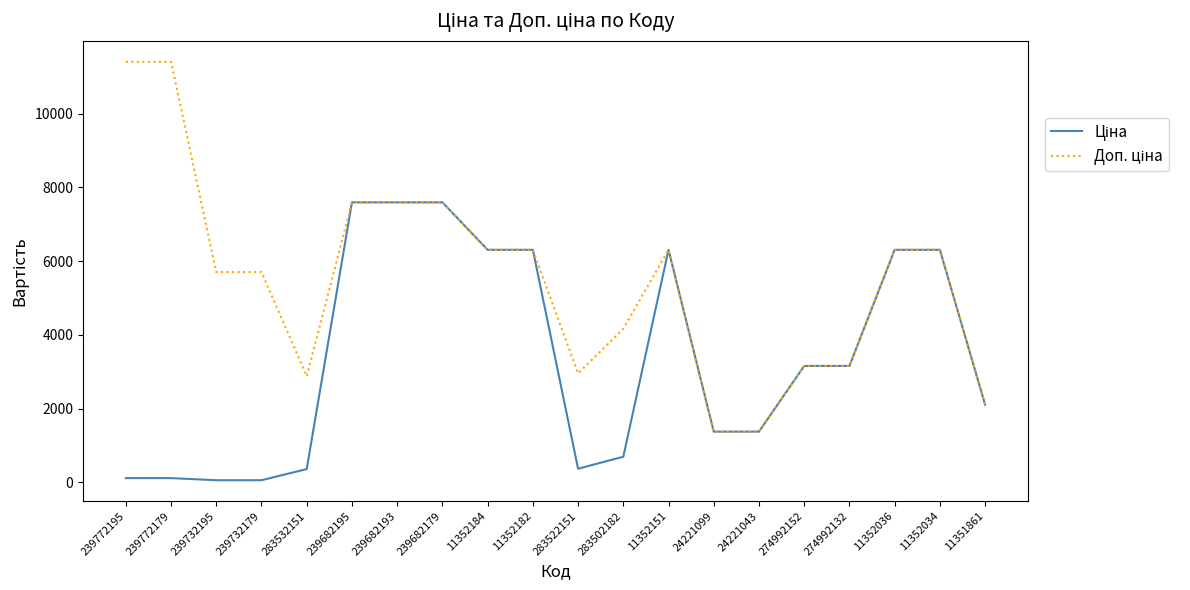

What is the maximum value shown in the chart?

11410.0